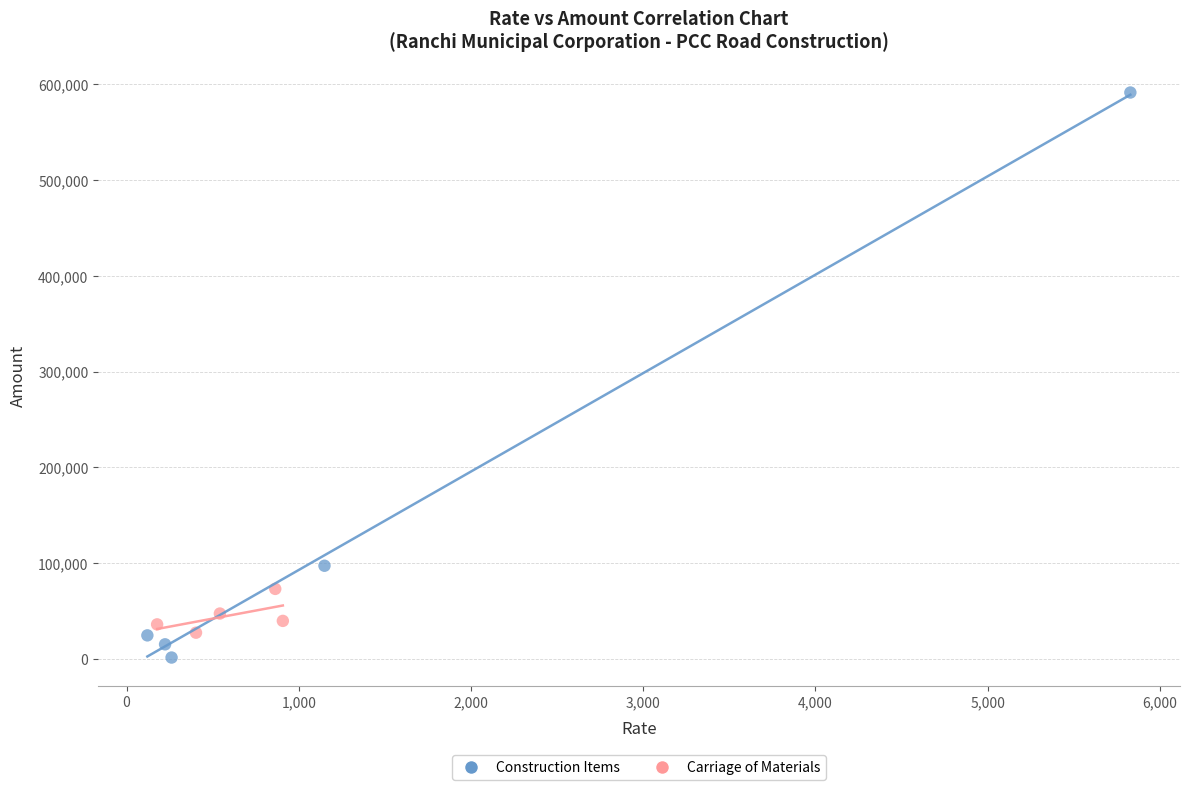

Which series has the largest Y range (max minus min)?

Construction Items